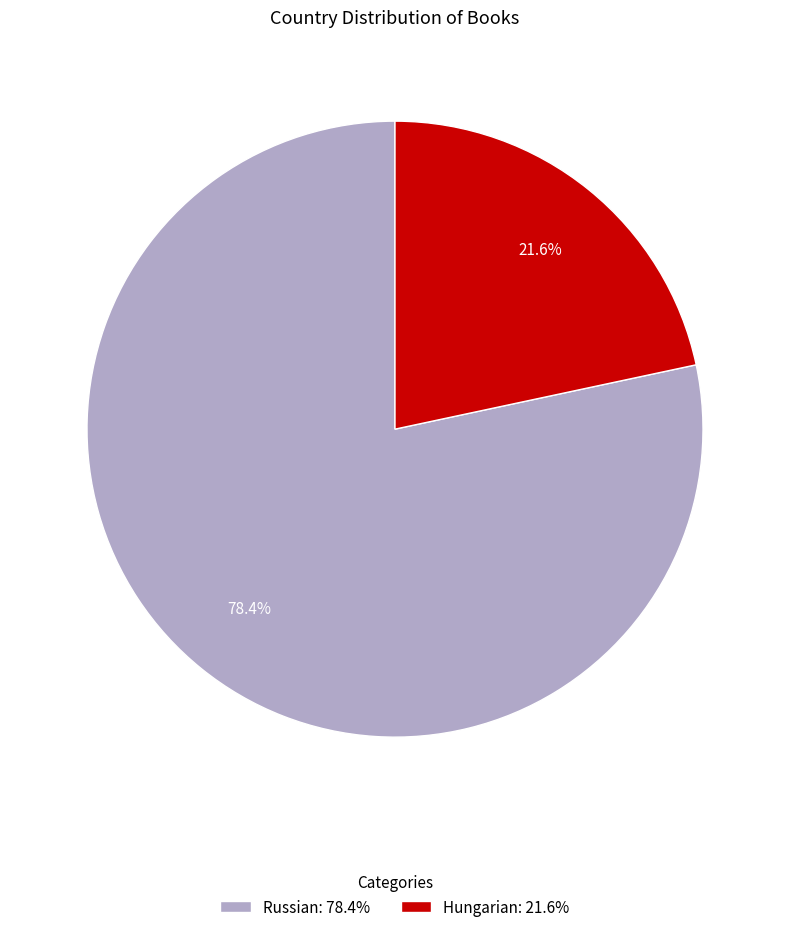

Which category has the biggest portion of the pie?

Russian